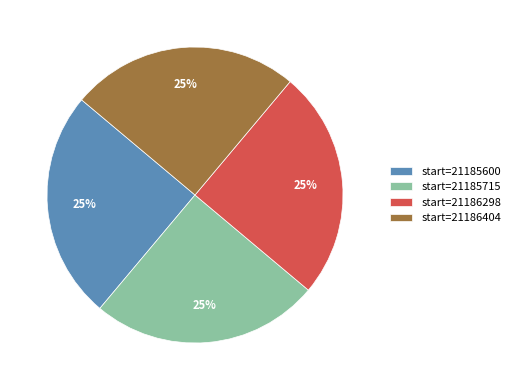

True or false: start=21186298 accounts for 37% of the total.

False